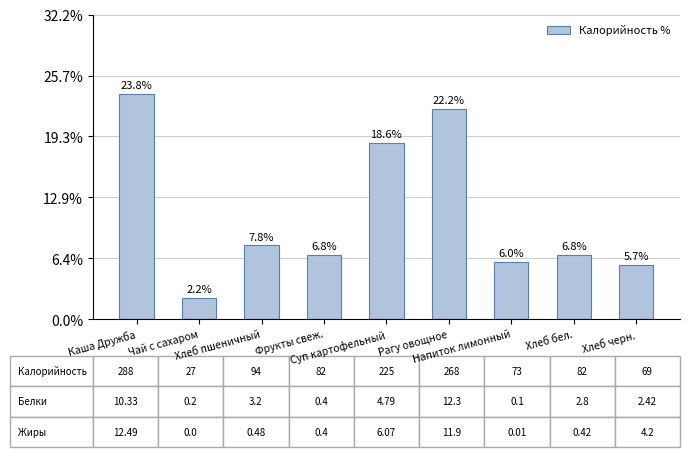

What is the smallest value displayed?

2.2